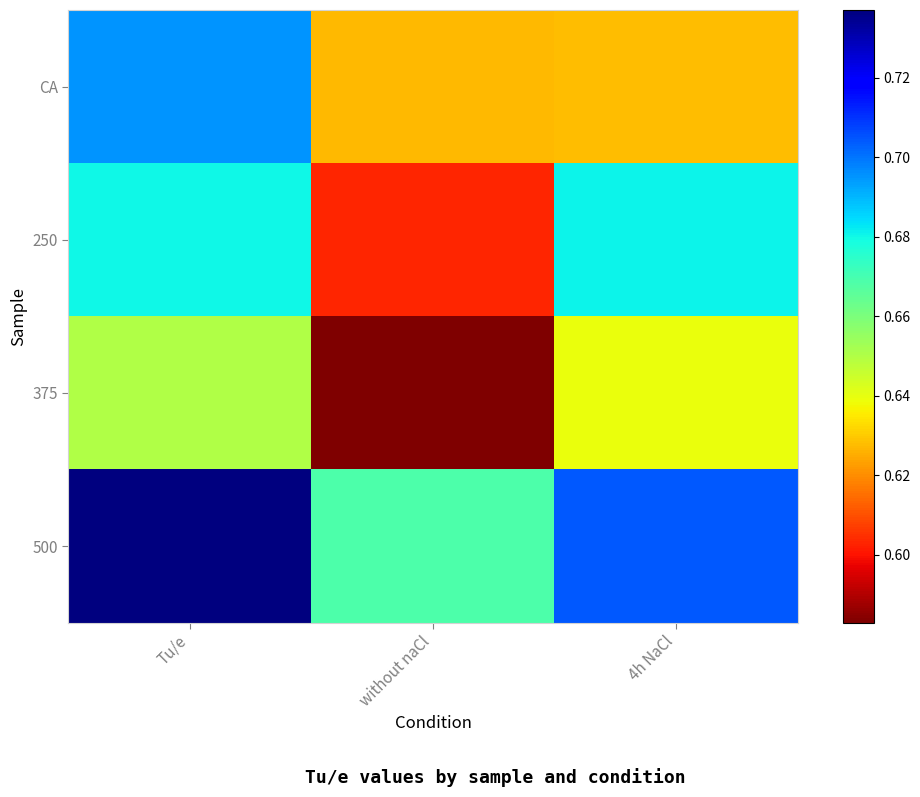

List the series in order of their peak value, lowest first.

375, 250, CA, 500